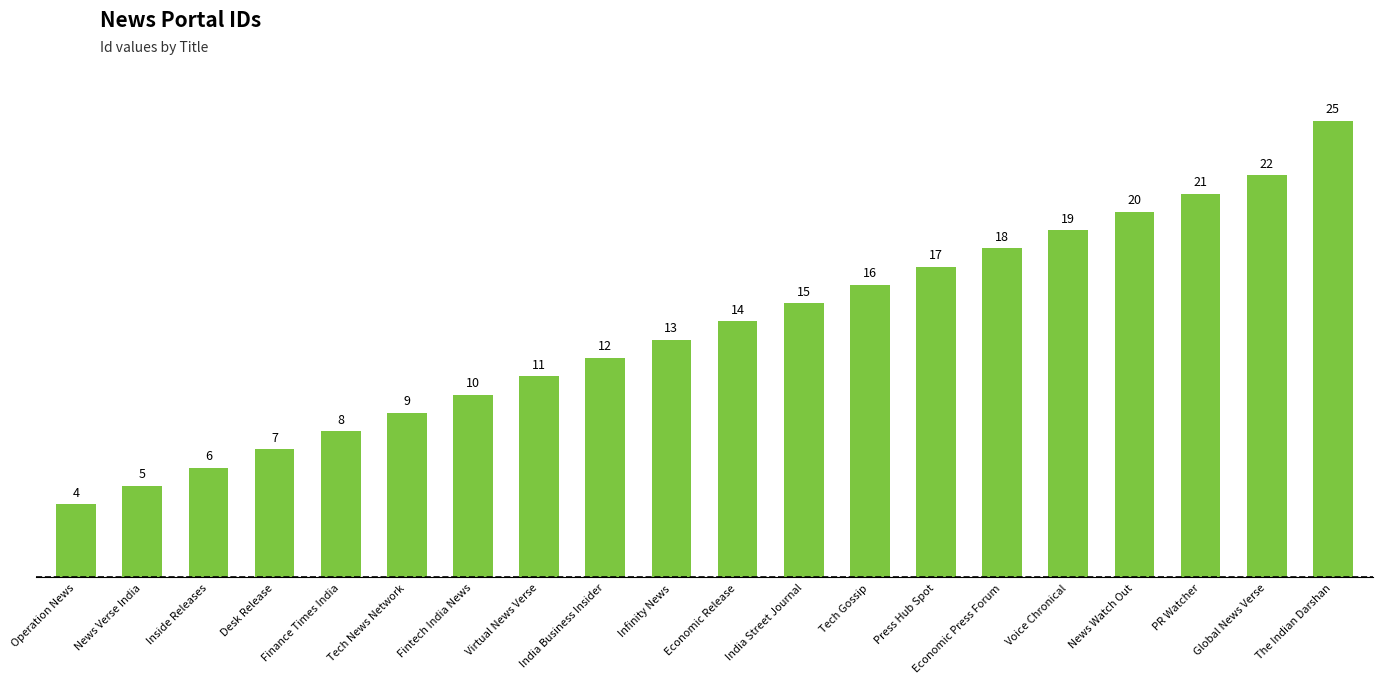

What is the smallest value displayed?

4